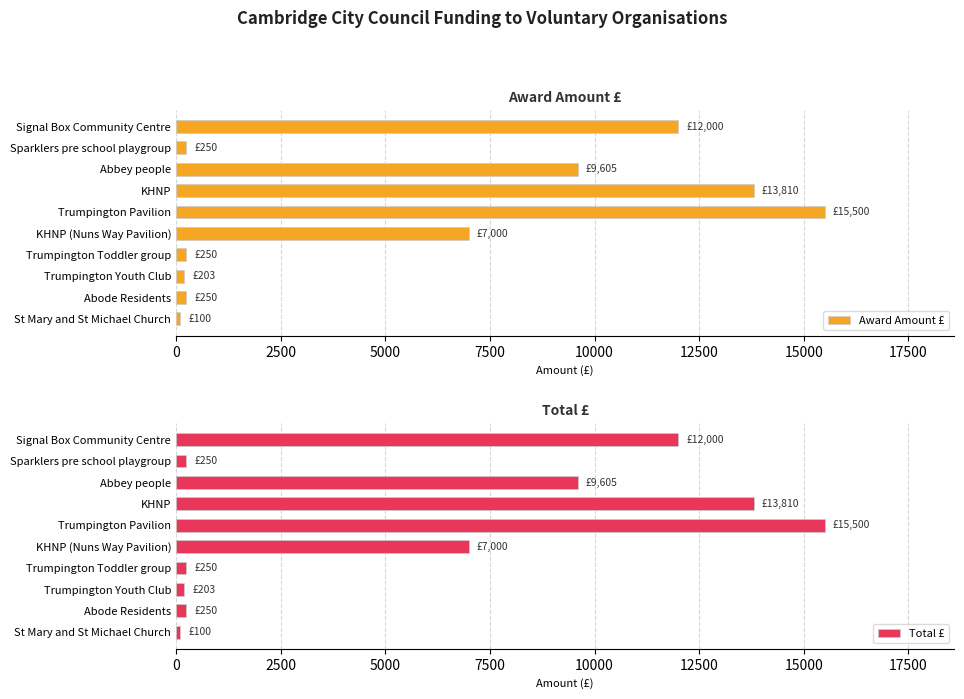

What is the difference between the Award Amount £ values at St Mary and St Michael Church and KHNP (Nuns Way Pavilion)?

6900